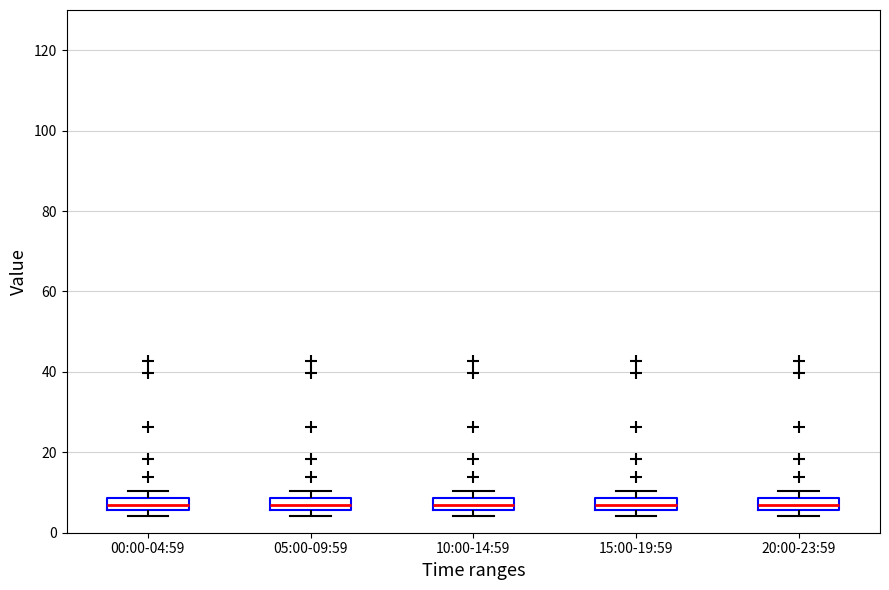

Reading left to right, transcribe this box plot: for each box, give where its median line is, the range the box spans, and where its two whiskers end, as read against the y-axis. The values are not printed on the chart, so give them approximately, as read against the axis.

00:00-04:59: median 6 (inside the box), box 6 to 8, whiskers 4 to 10
05:00-09:59: median 6 (inside the box), box 6 to 8, whiskers 4 to 10
10:00-14:59: median 6 (inside the box), box 6 to 8, whiskers 4 to 10
15:00-19:59: median 6 (inside the box), box 6 to 8, whiskers 4 to 10
20:00-23:59: median 6 (inside the box), box 6 to 8, whiskers 4 to 10